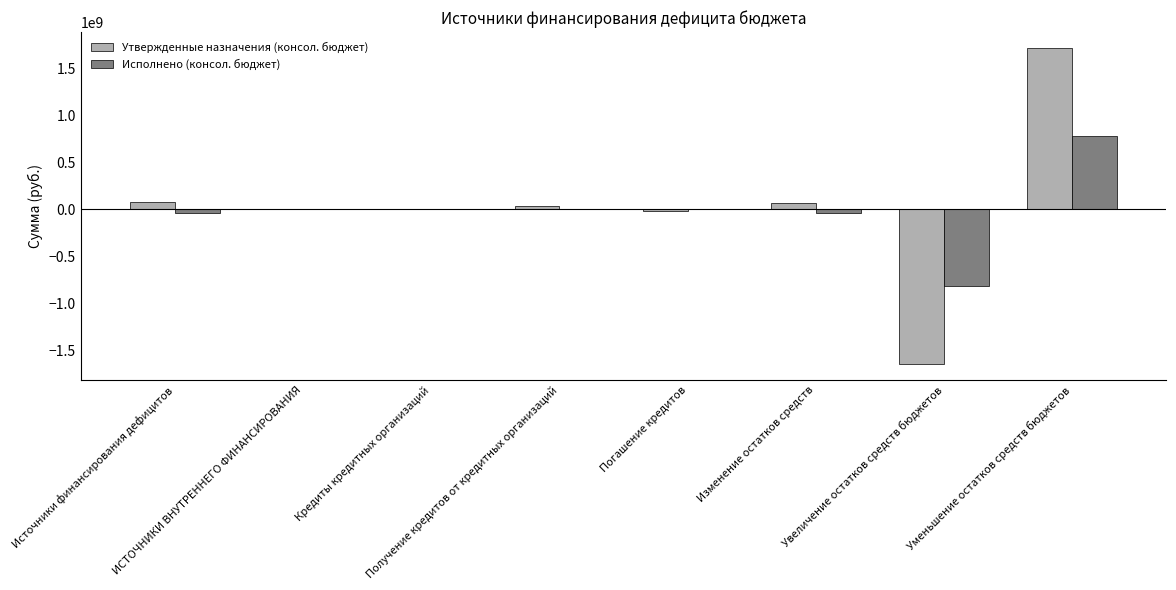

At which label does Утвержденные назначения (консол. бюджет) first exceed 30000000?

Источники финансирования дефицитов